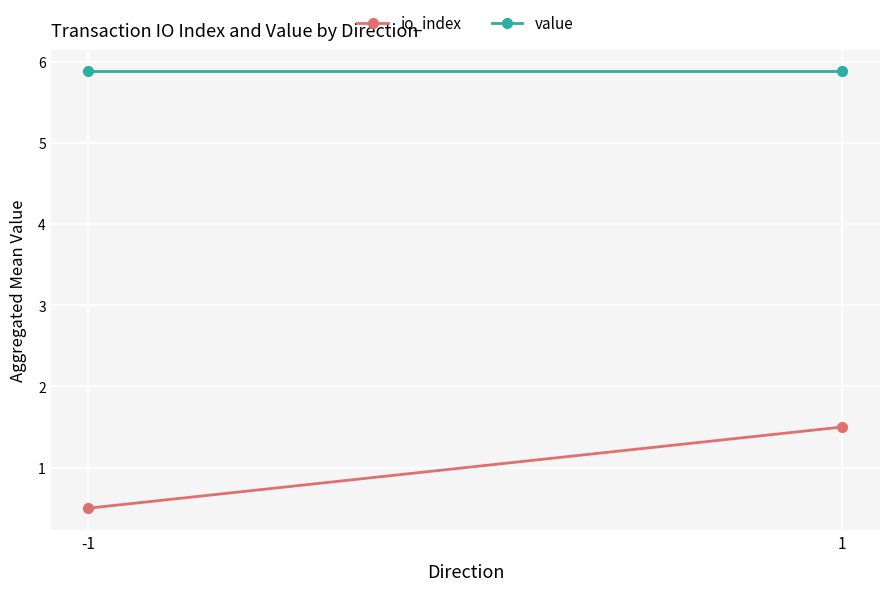

Reading left to right, what are all the values shown in this chart?

io_index: -1=0.5	1=1.5
value: -1=5.9	1=5.9